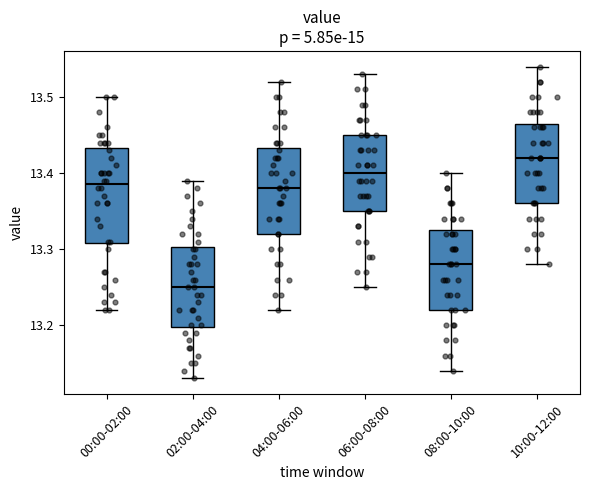

Where does the upper whisker of the box for 04:00-06:00 end on the y-axis? The values are not printed on the chart, so give them approximately, as read against the axis.

13.52